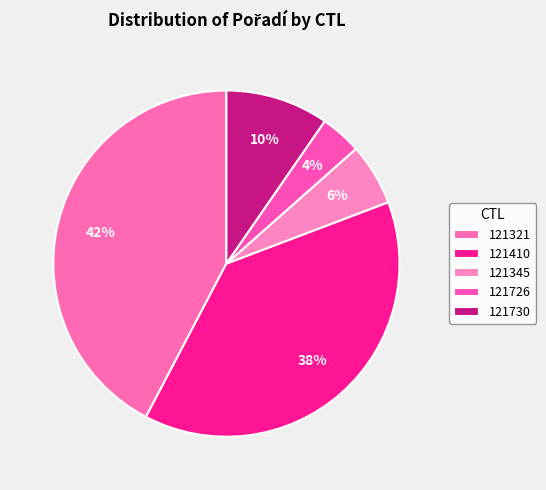

How many slices are in this pie chart?

5